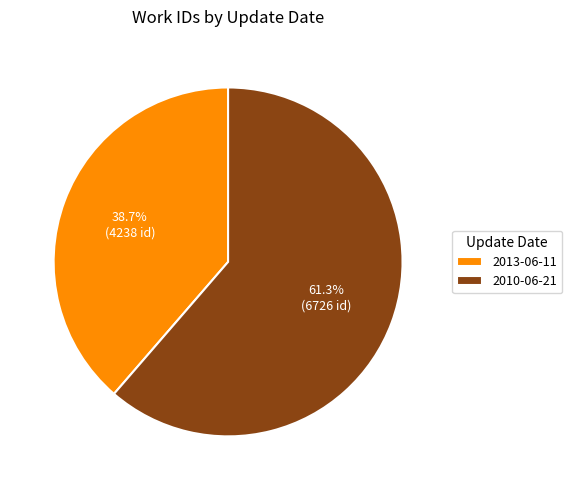

To the nearest percent, what is the difference between the largest and smallest slice percentages?

23%